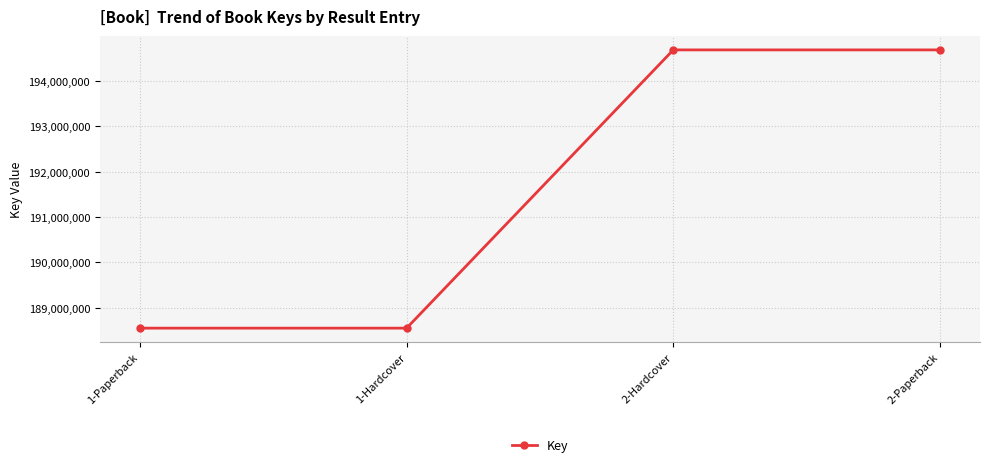

Approximately how many times larger is the value at 2-Paperback compared to 1-Hardcover?

1.0